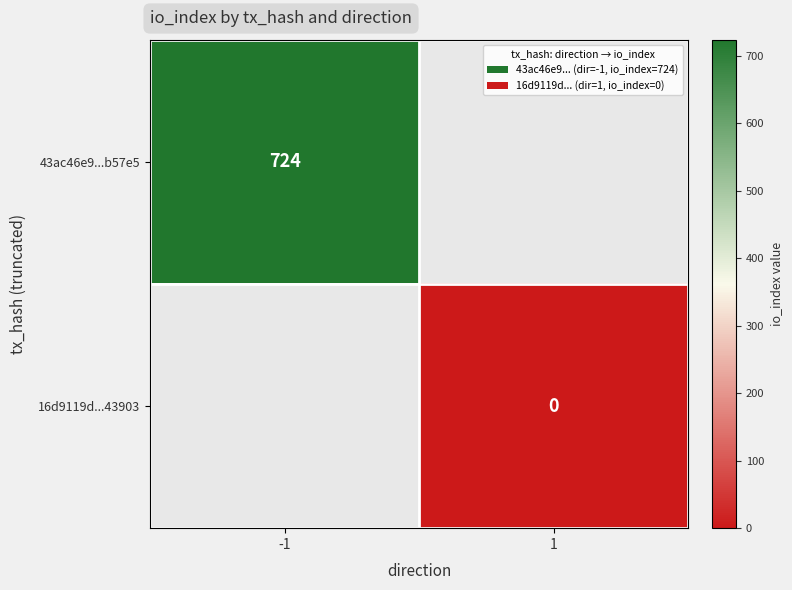

At which category does the chart reach its minimum across all series?

1